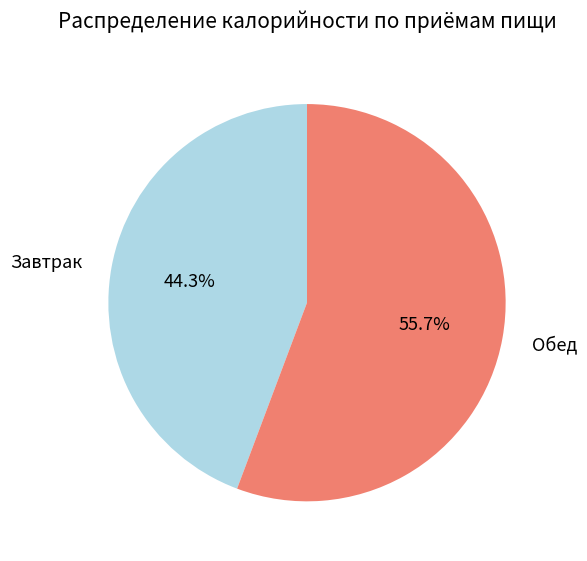

Is it true that Завтрак is 44% of the pie?

True